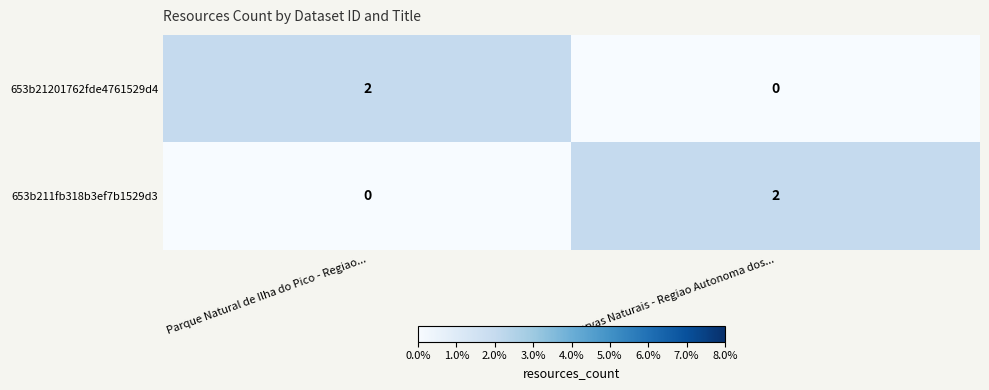

At which label does 653b21201762fde4761529d4 reach its peak?

Parque Natural de Ilha do Pico - Regiao...